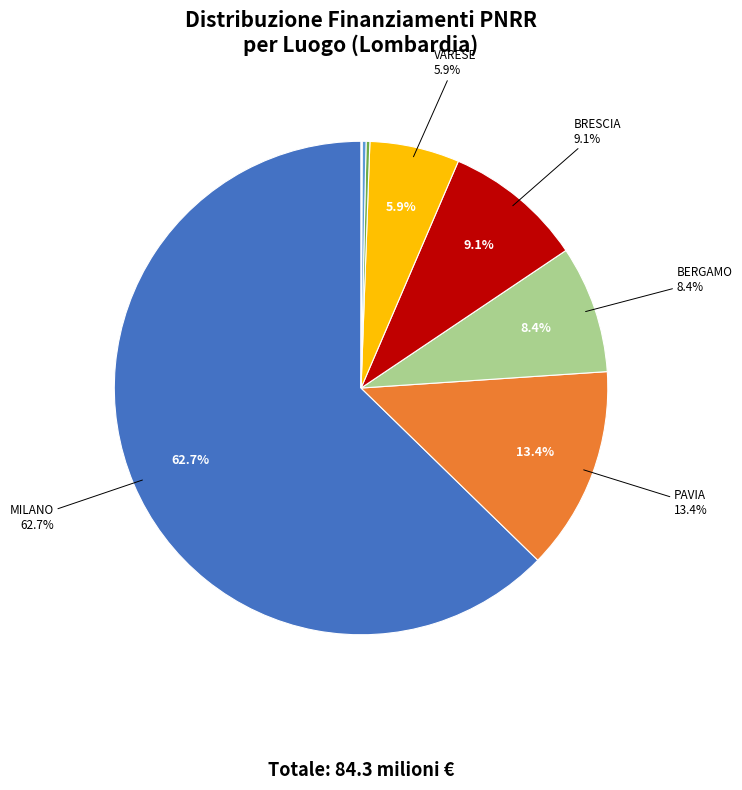

Does BRESCIA account for over 50% of the chart?

No